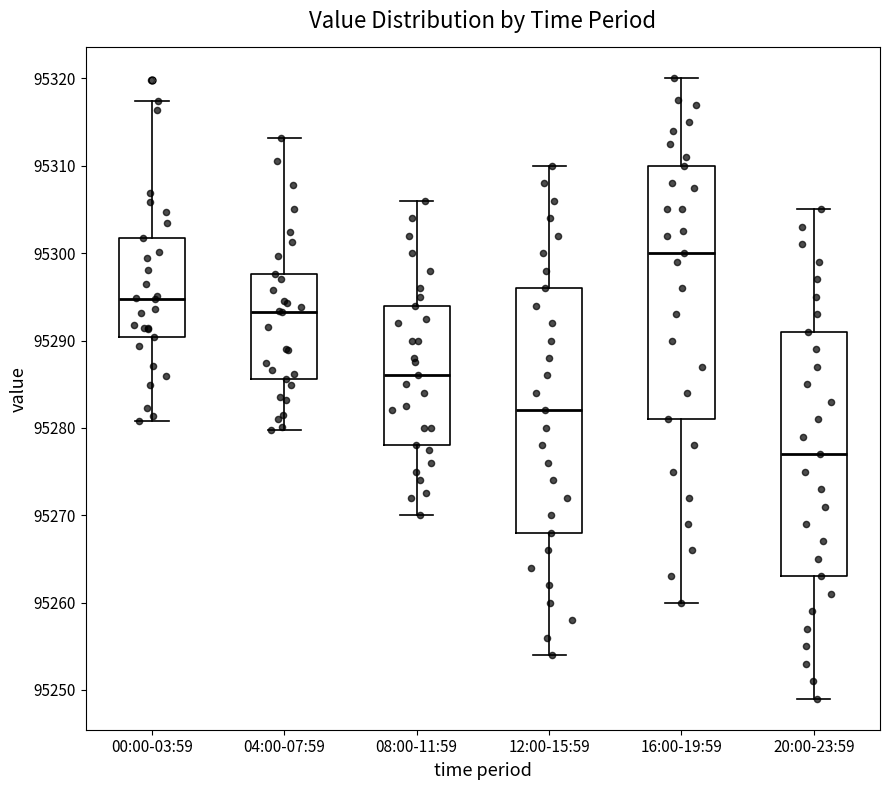

Which box is the tallest, from its lower edge to its upper edge?

16:00-19:59